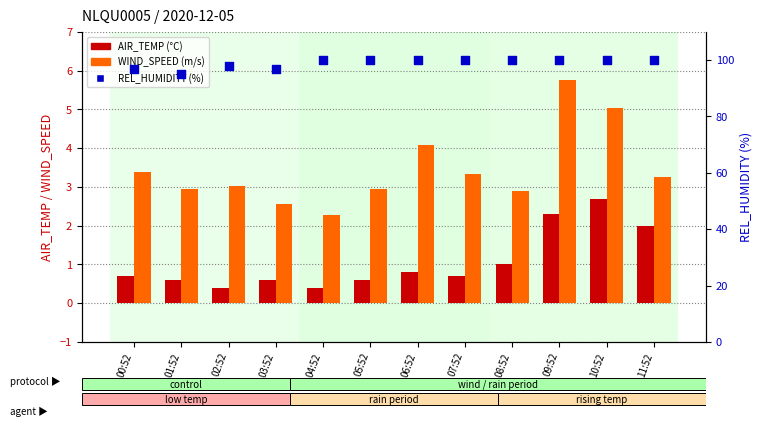

At which category is the sum across all series the highest?

09:52